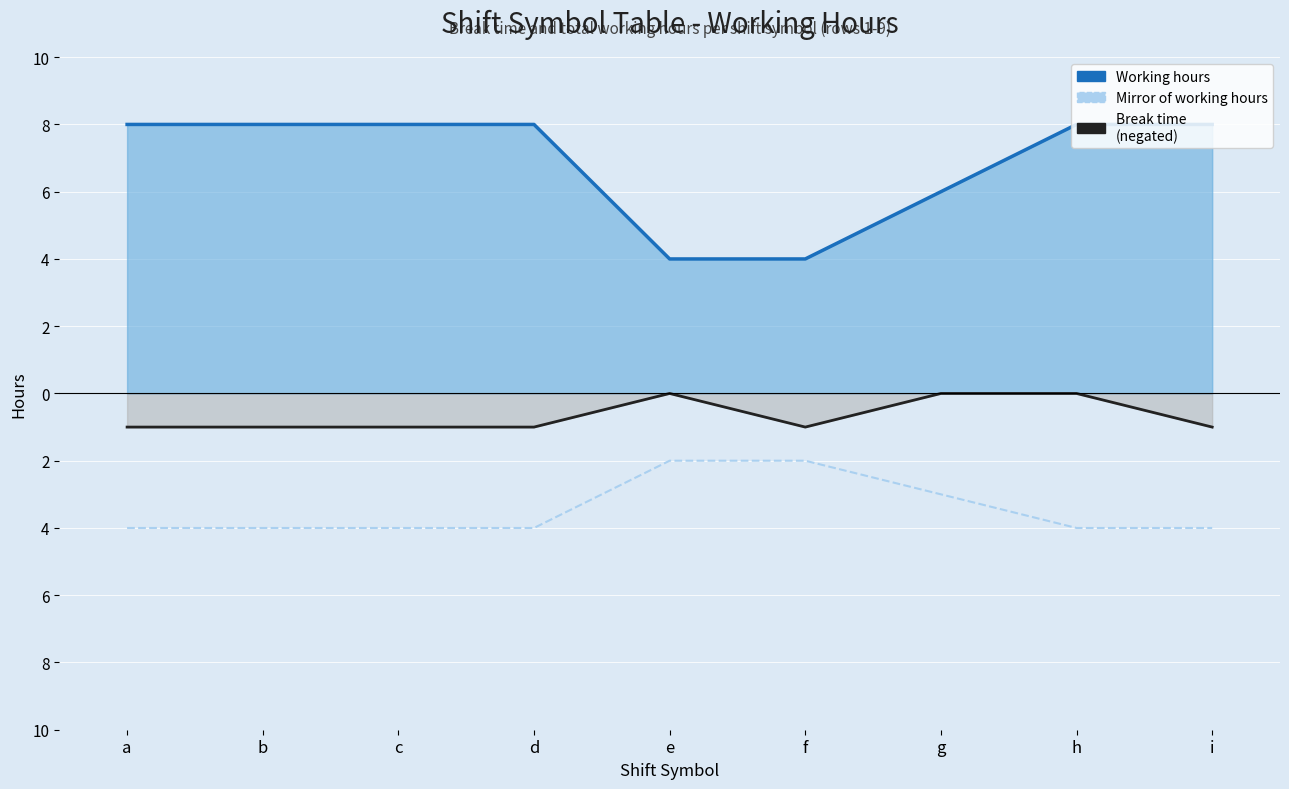

What is the value of the Break time (negated) point at the 9th from the left?

-1.0